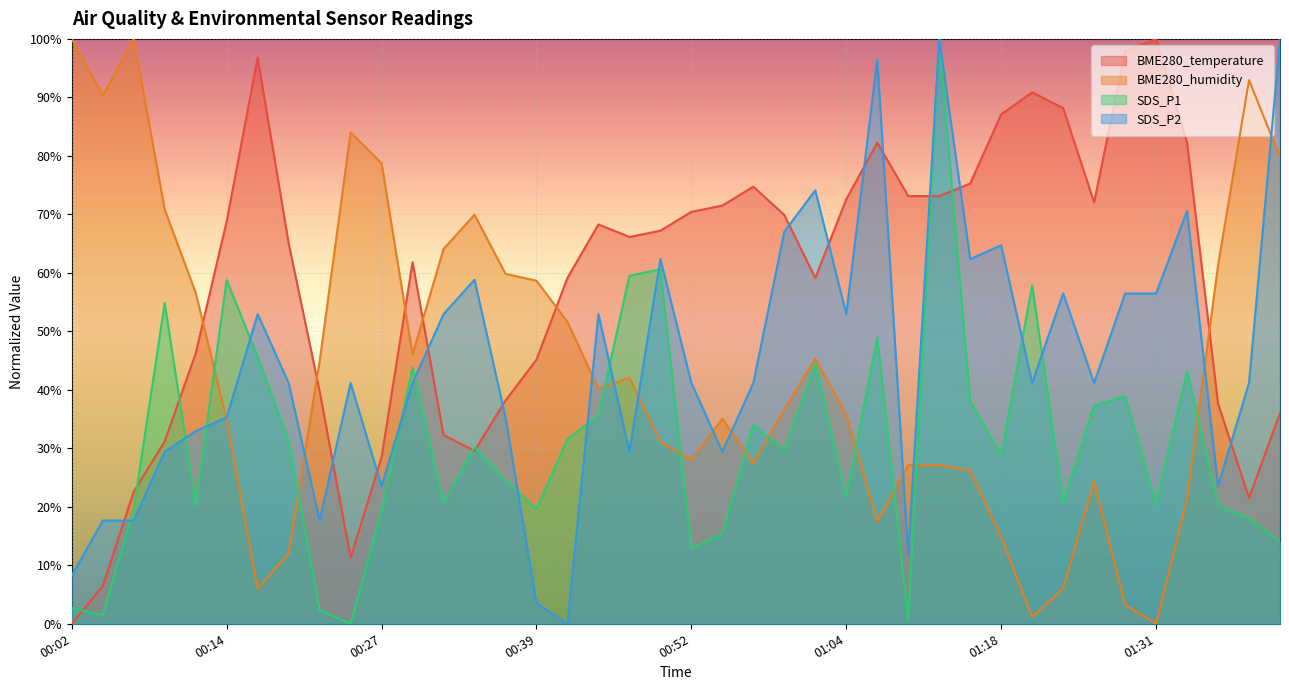

Between 00:59 and 01:01, which series saw the biggest shift?

SDS_P1